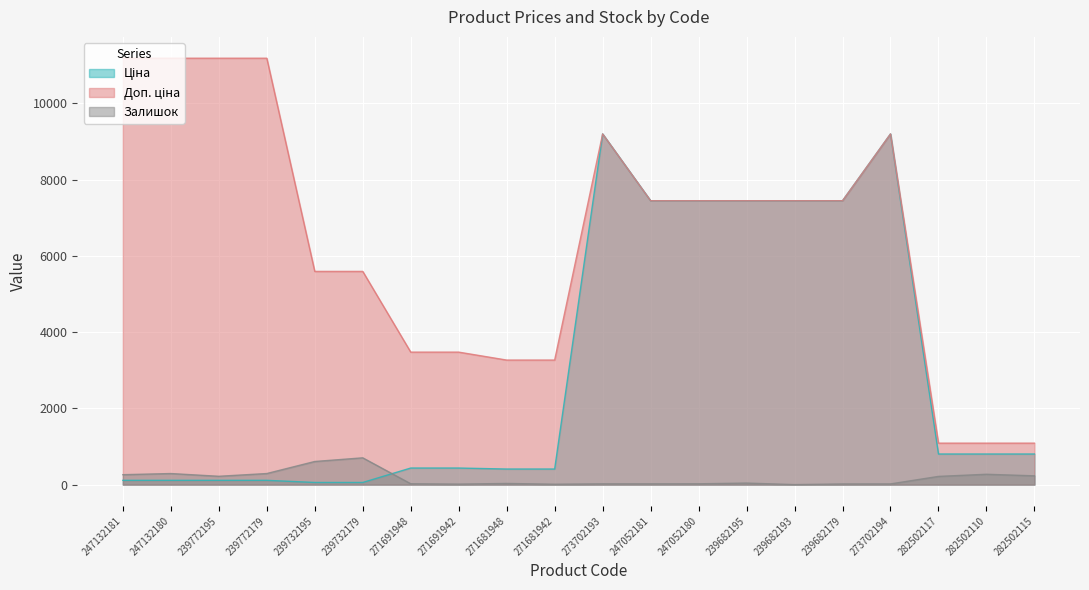

Between 271691948 and 247052181, which series saw the biggest shift?

Ціна